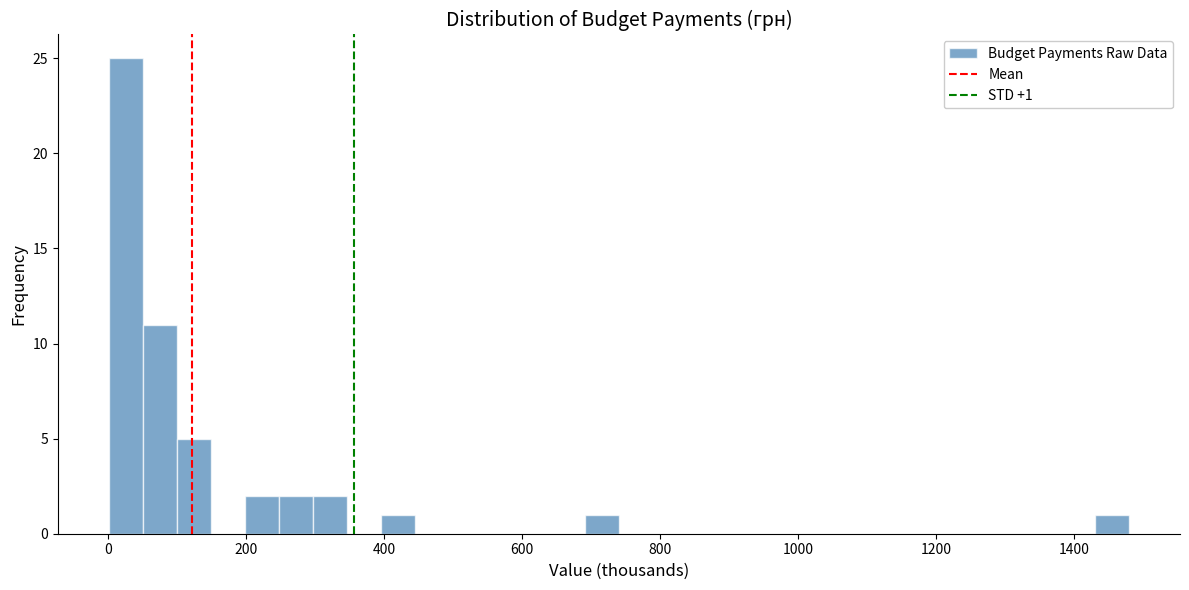

Around what value on the x-axis is the tallest bar? Give the approximate position of its centre, as read against the axis.

20